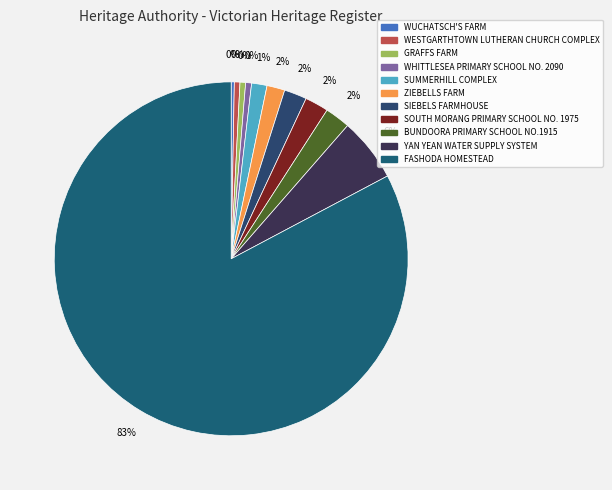

What is the change in value from WUCHATSCH'S FARM to BUNDOORA PRIMARY SCHOOL NO.1915?

+4562